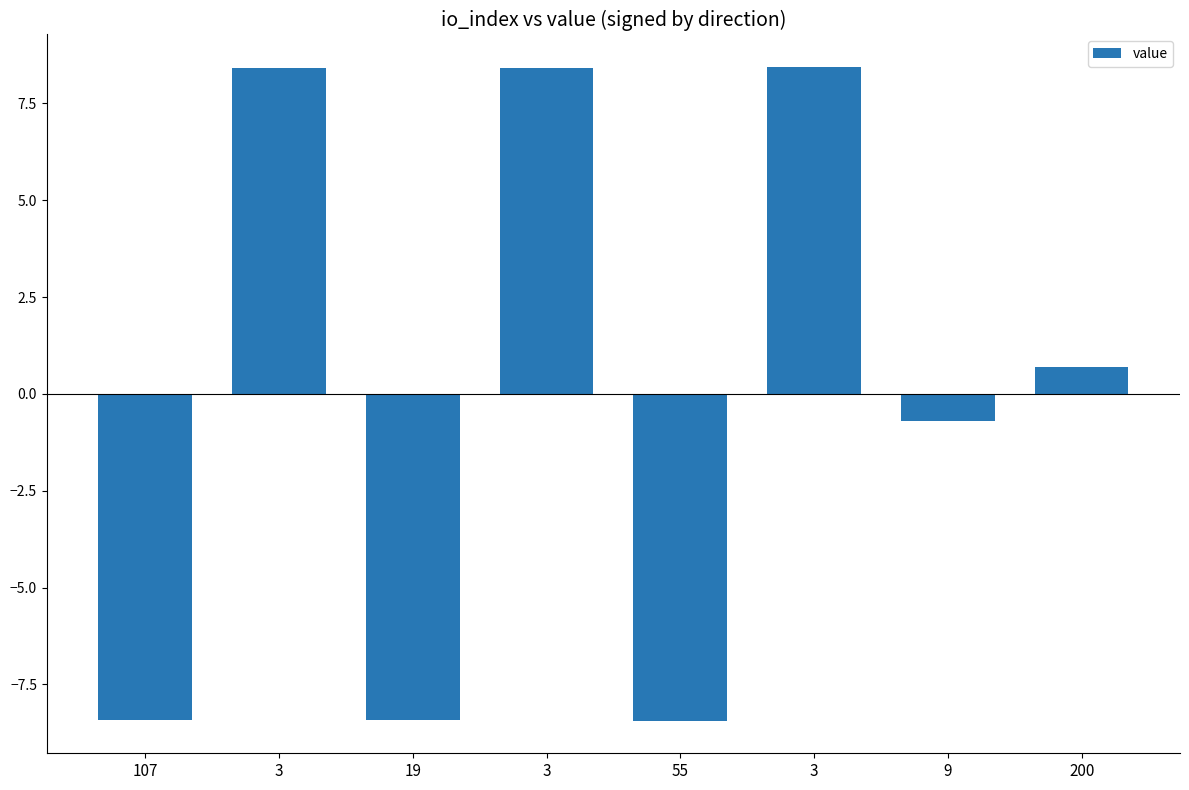

What is the label of the 2nd bar from the right?

9